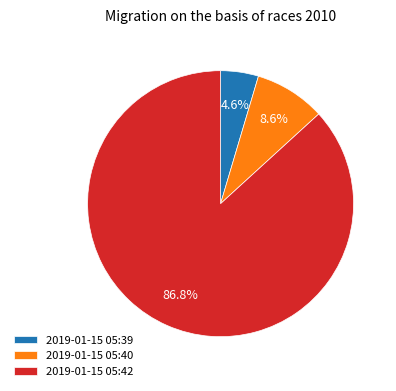

Rank the categories by value from highest to lowest.

2019-01-15 05:42, 2019-01-15 05:40, 2019-01-15 05:39